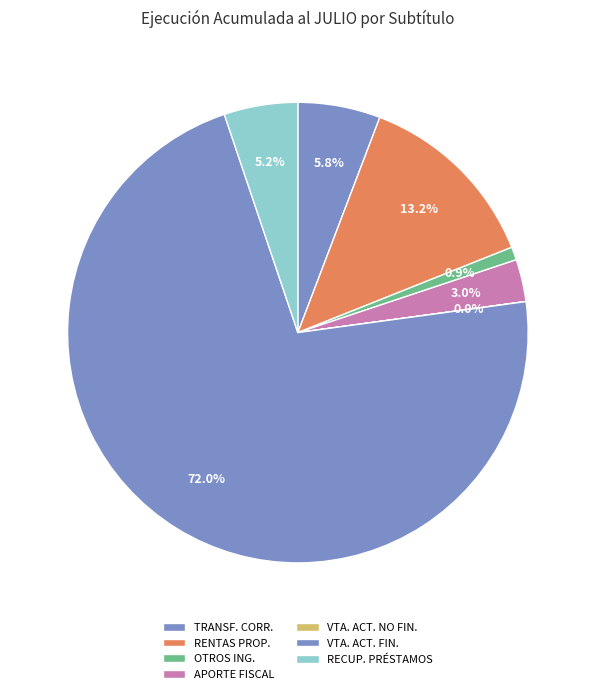

Which slice represents more than half of the pie?

VENTA DE ACTIVOS FINANCIEROS